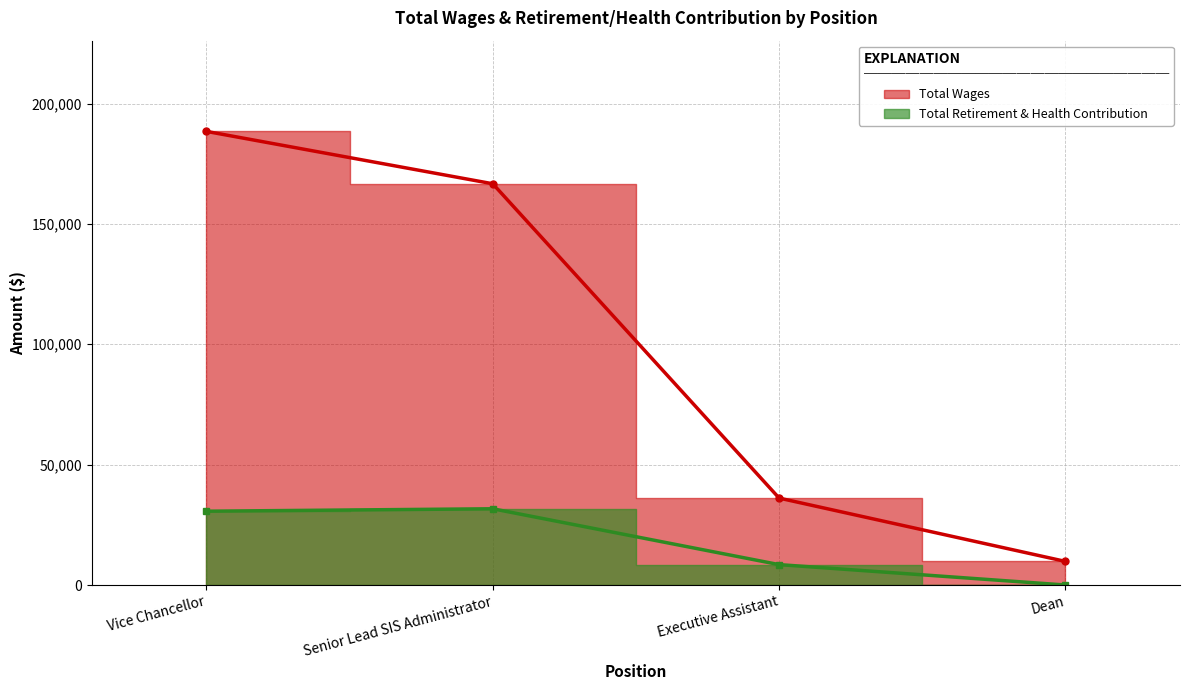

True or false: Total Retirement & Health Contribution and Total Wages intersect in this chart.

False